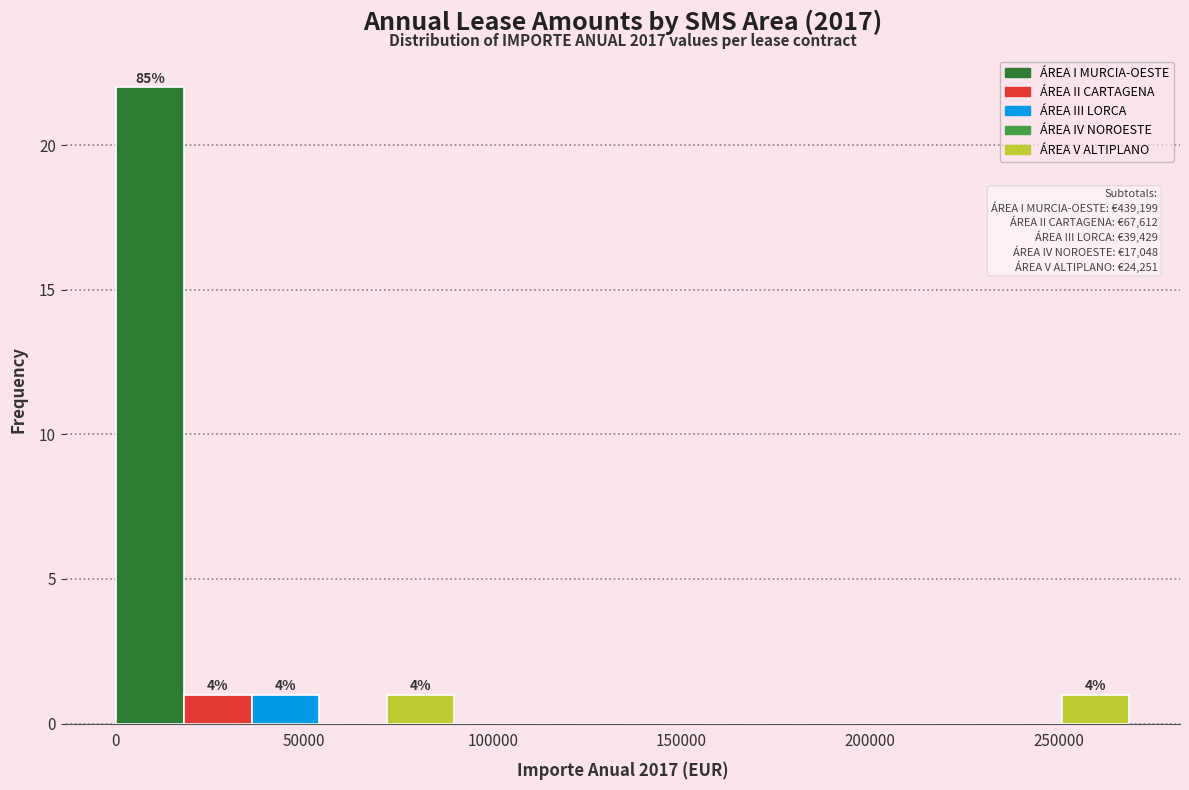

Read against the x-axis, roughly where is the centre of the tallest bar?

10000